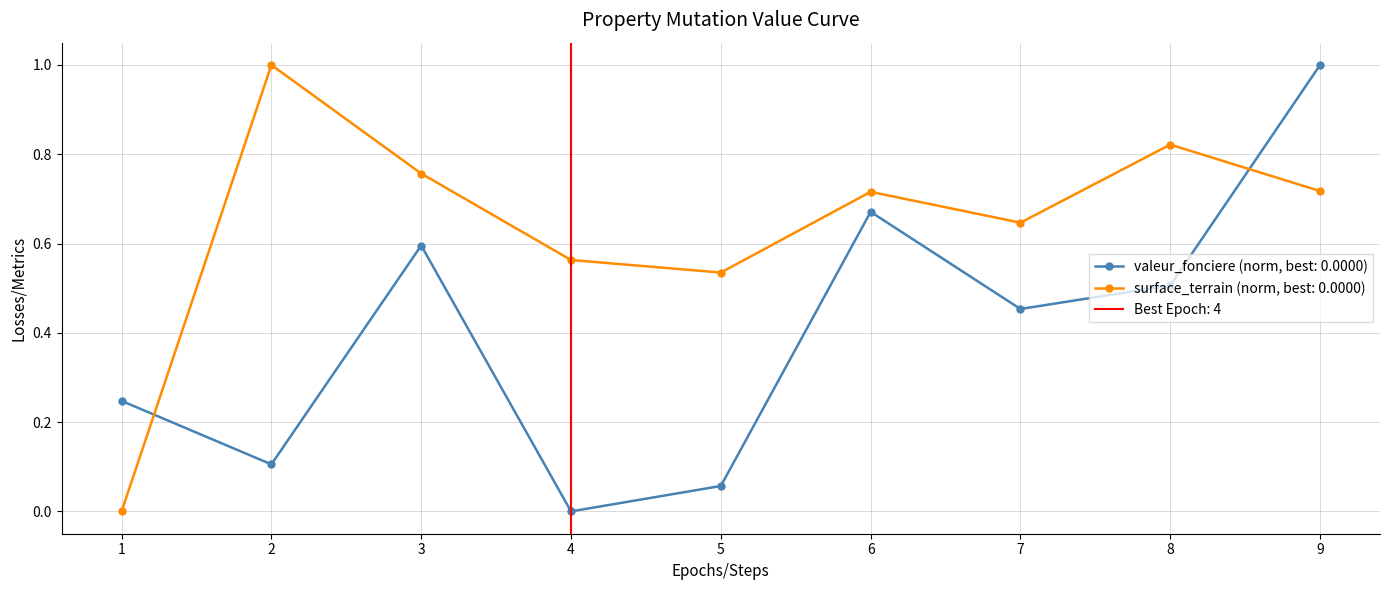

How many lines are shown in the chart?

2